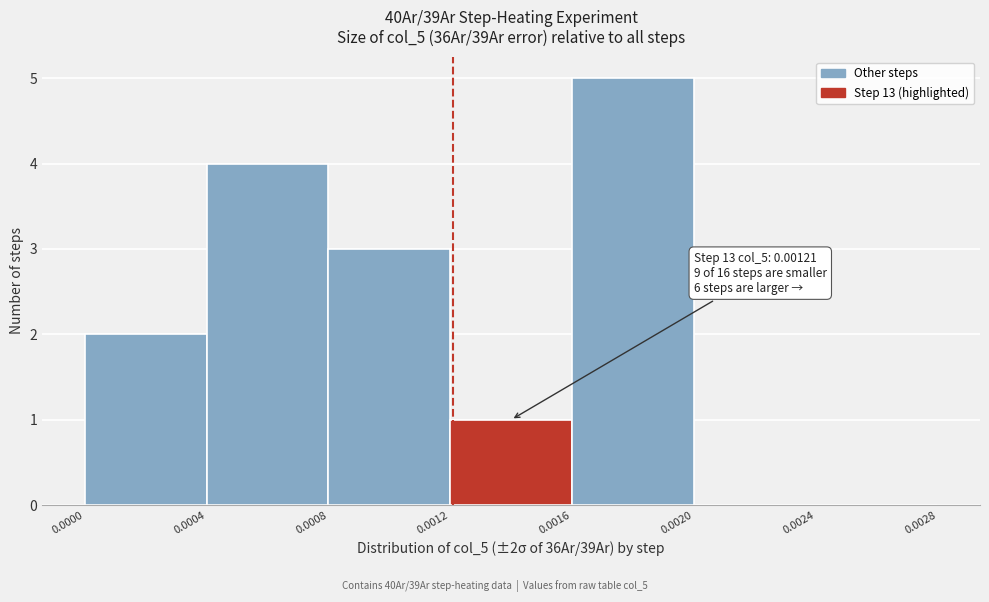

Over which range of the x-axis is the bar tallest?

0.0016 to 0.0020